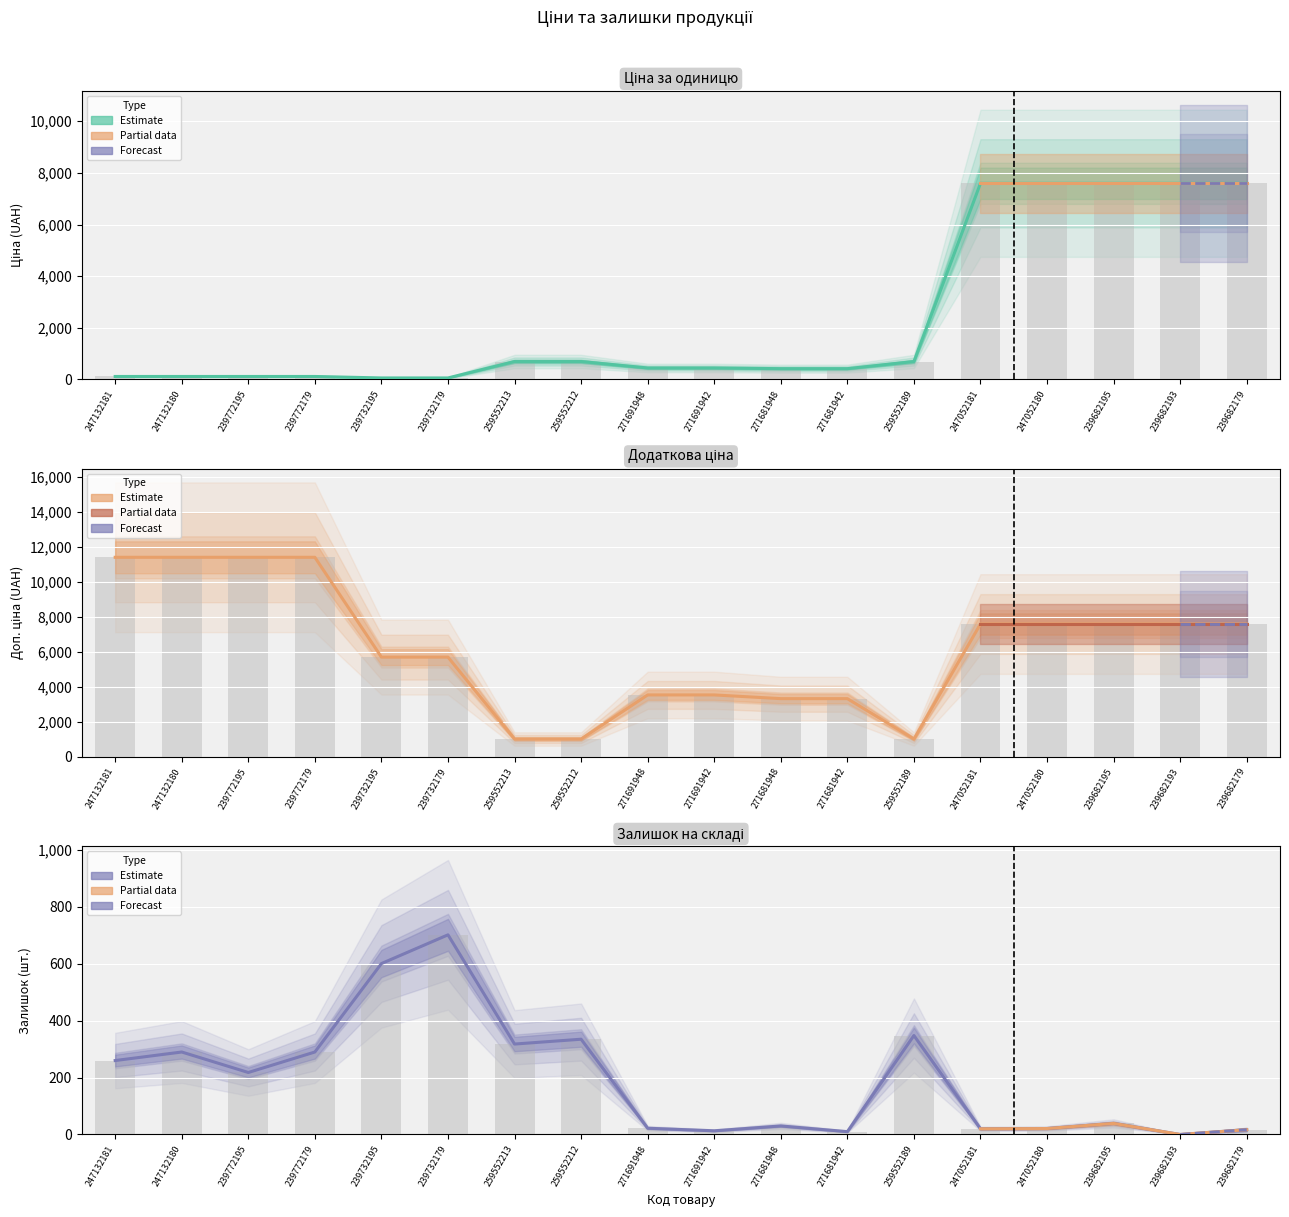

The Ціна series shows 4980.0 at 247052181. True or false?

False